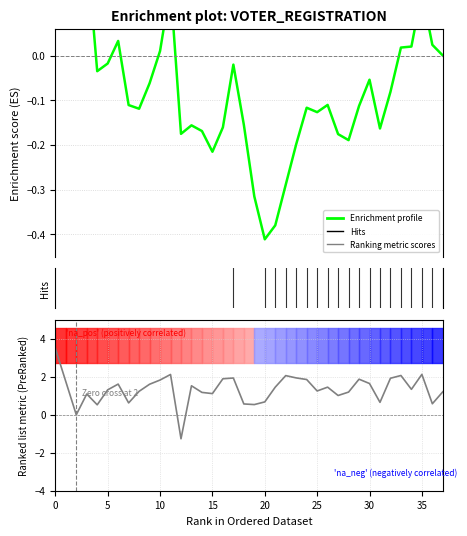

The value of Ranking metric scores at 22 is 2.1. True or false?

True